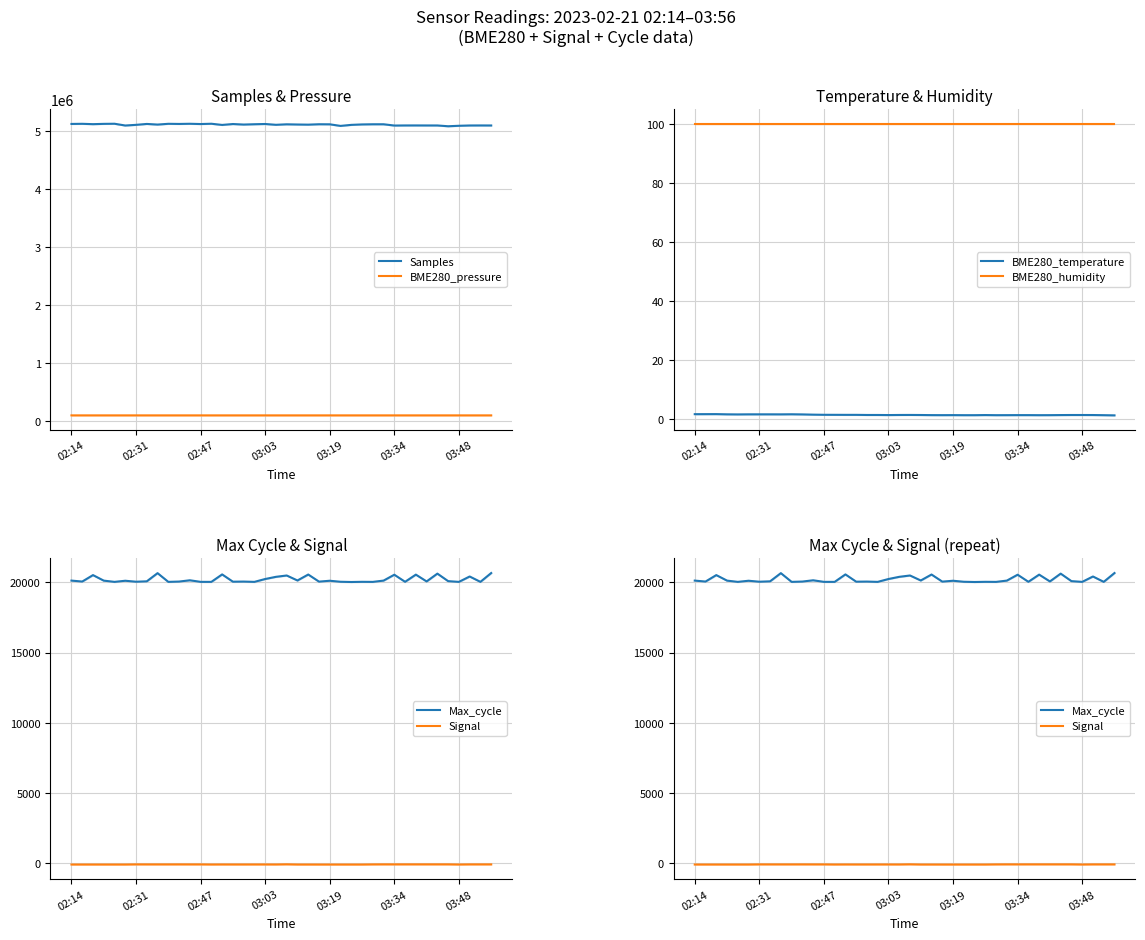

What is the spread (max minus min) of values at 17?

5110248.0